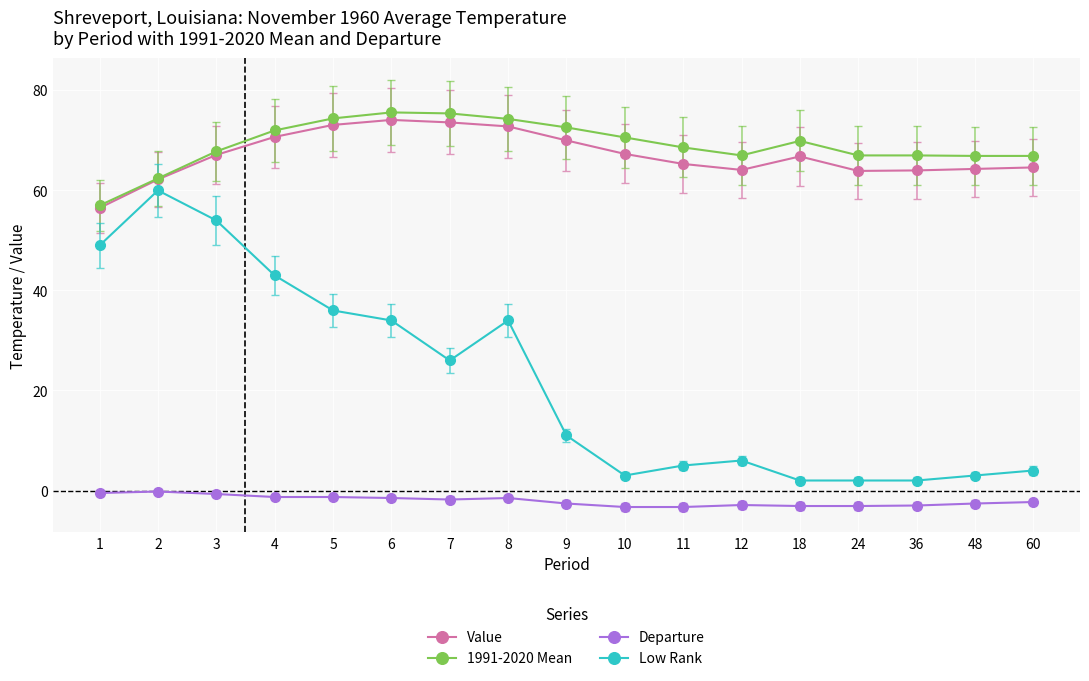

True or false: 1991-2020 Mean and Departure cross at least once.

False